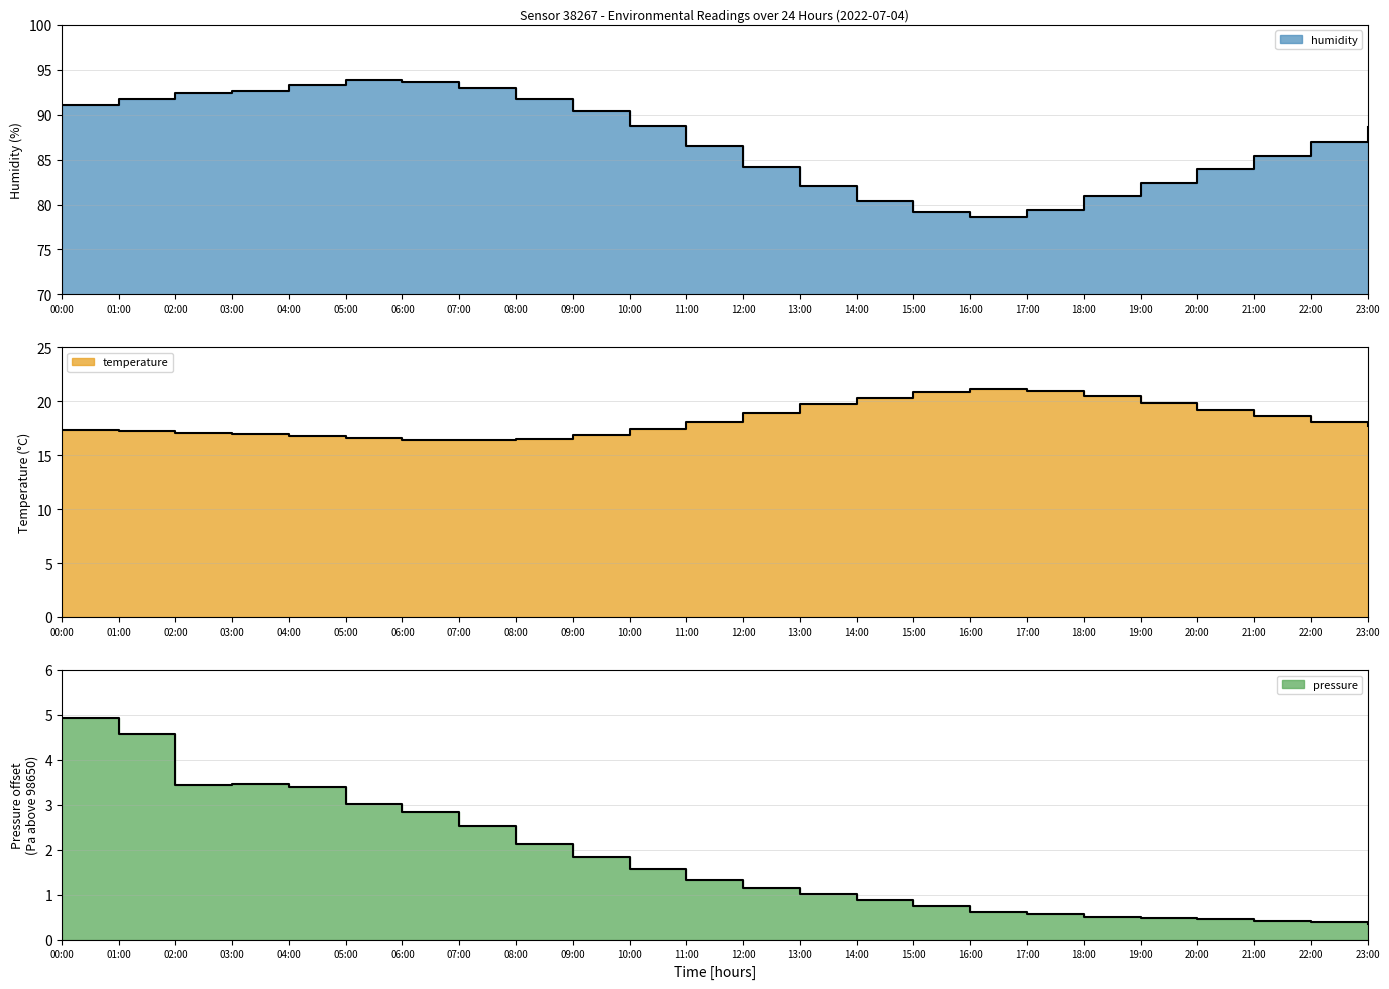

Does the chart display data point markers on the line(s)?

No